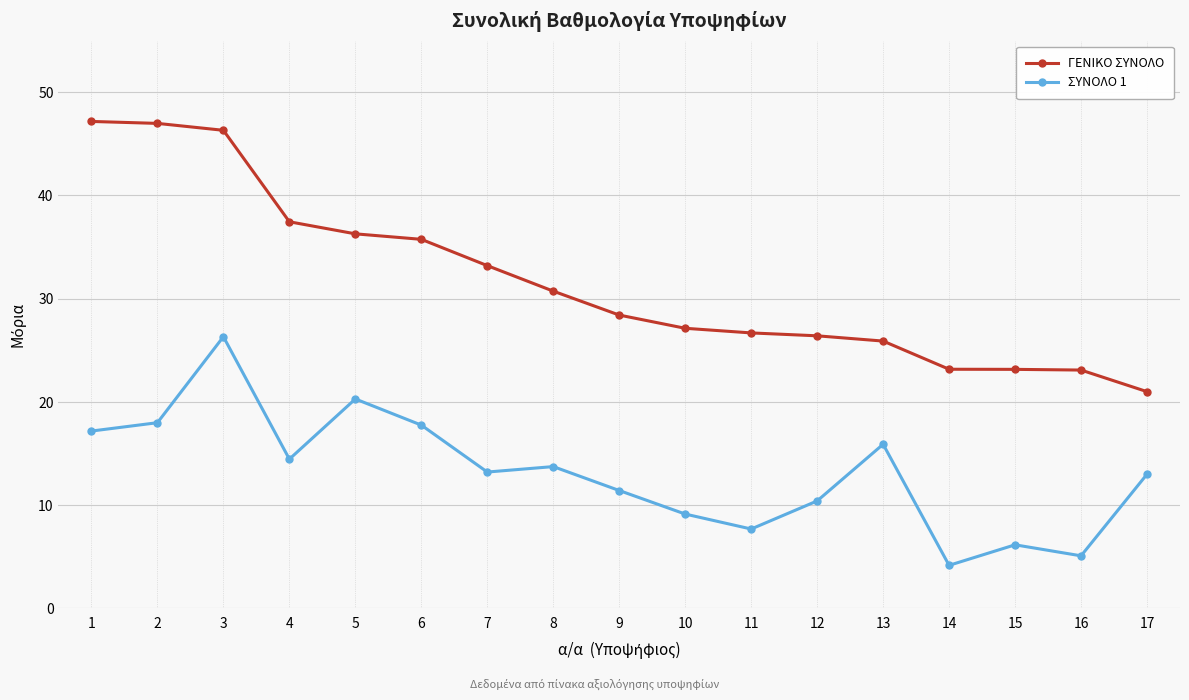

What is the minimum value shown in the chart?

4.2